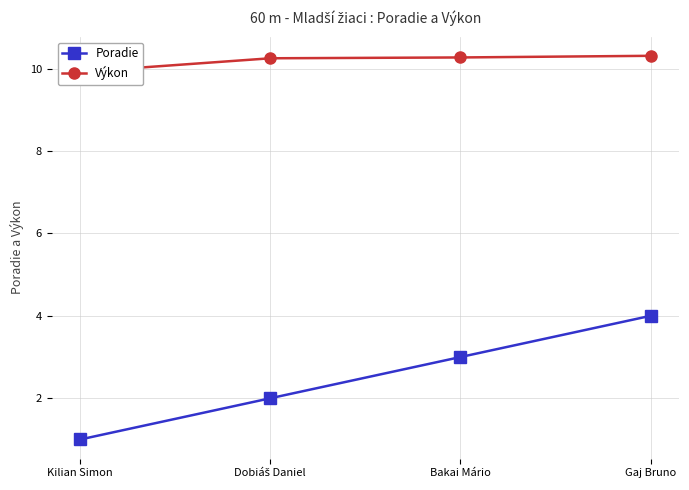

What is the total value across all series at Bakai Mário?

13.3